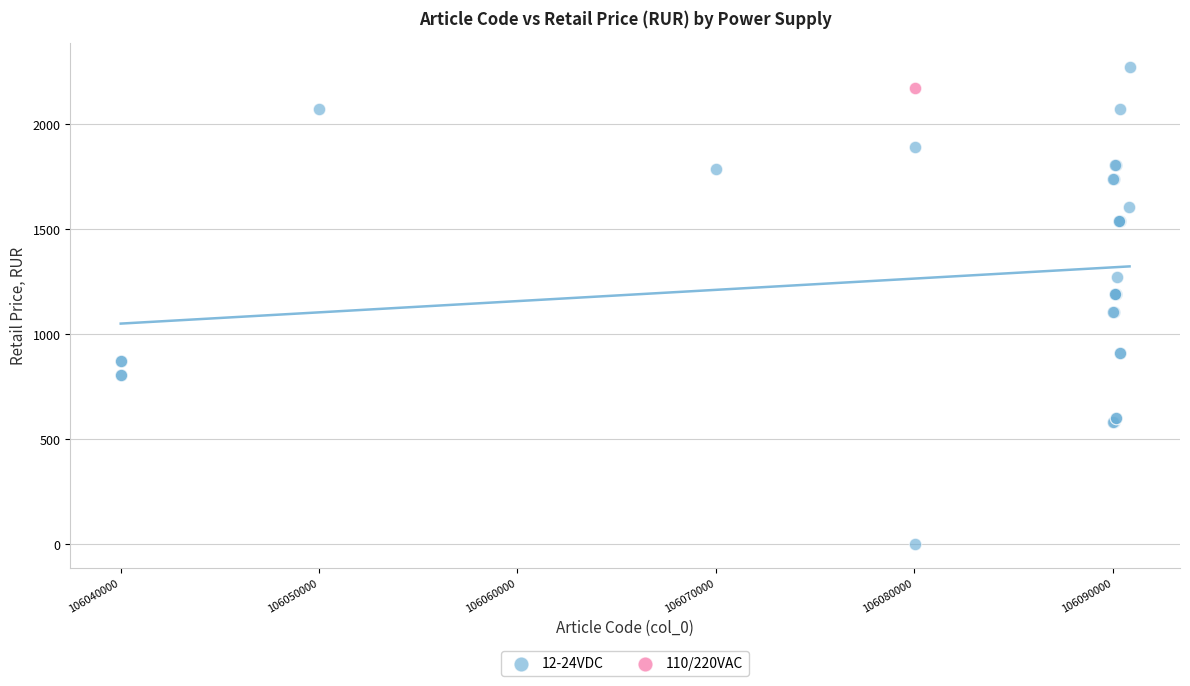

What are all the series names shown in the legend?

12-24VDC, 110/220VAC